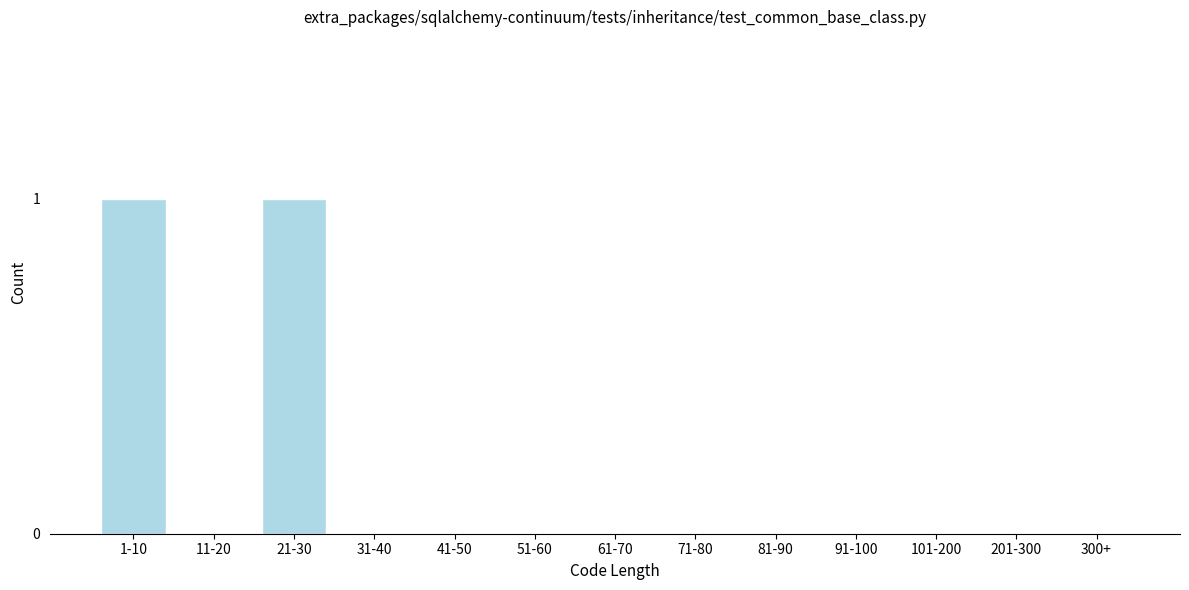

Reading left to right, extract all data points from this chart.

1-10=1	11-20=0	21-30=1	31-40=0	41-50=0	51-60=0	61-70=0	71-80=0	81-90=0	91-100=0	101-200=0	201-300=0	300+=0